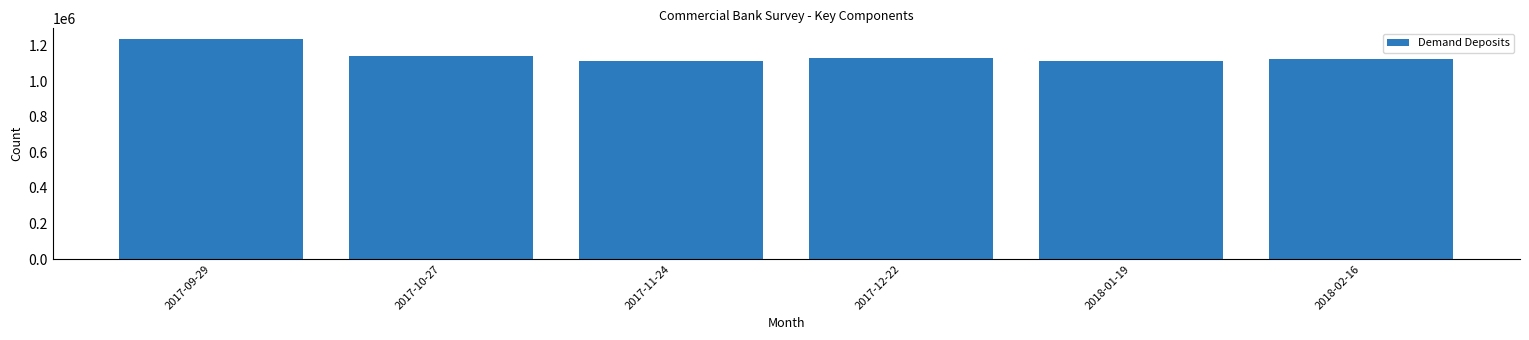

What is the minimum value shown in the chart?

1112136.4